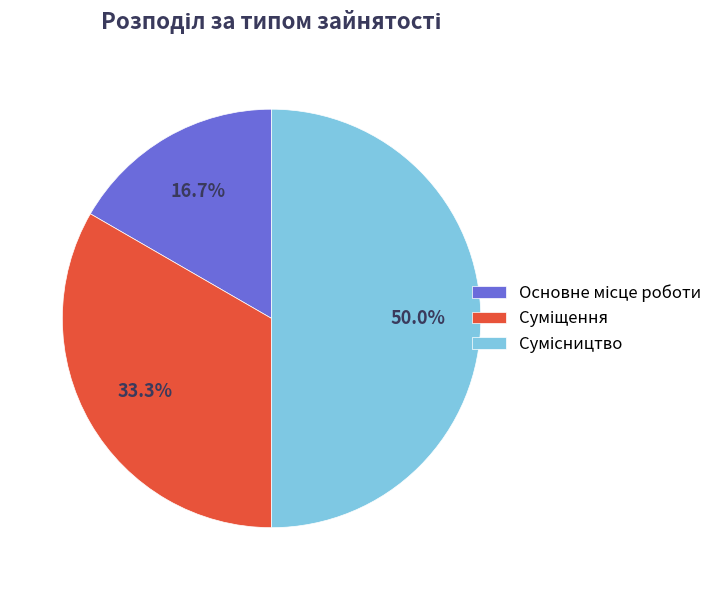

How many segments does this pie chart have?

3